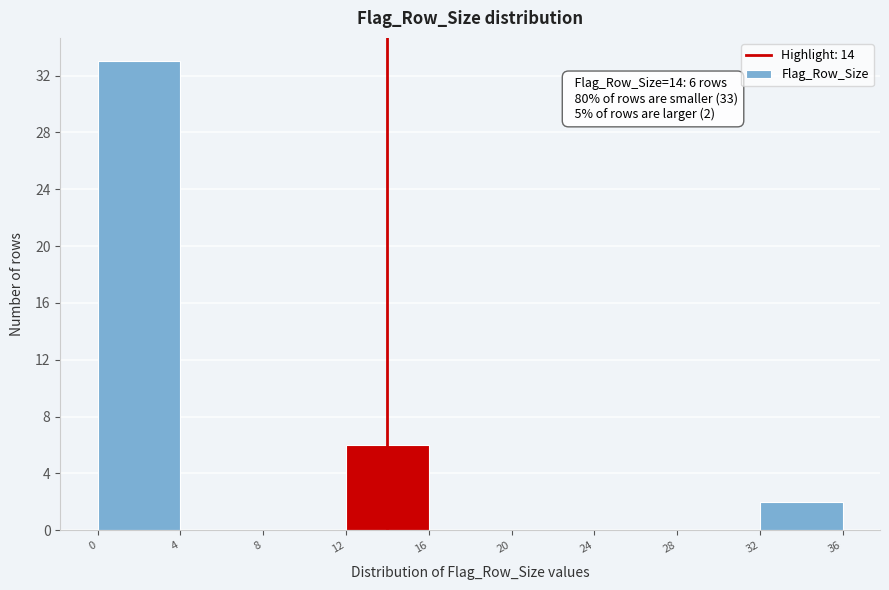

Over which range of the x-axis is the bar tallest?

0 to 4